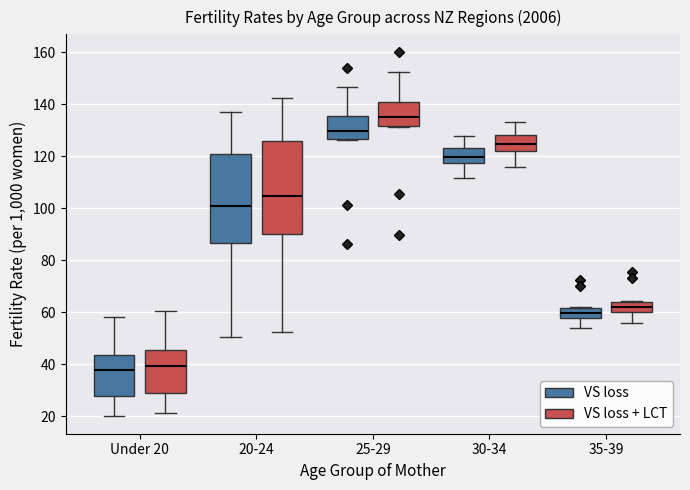

Where is the lower edge of the box for Under 20 (VS loss) on the y-axis? The values are not printed on the chart, so give them approximately, as read against the axis.

28